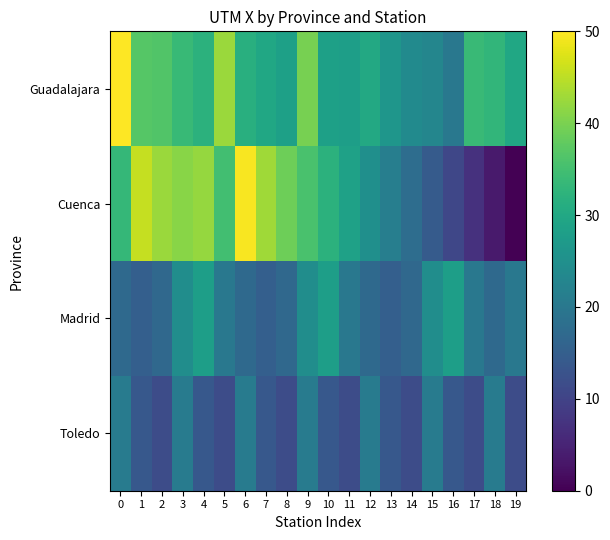

Reading left to right, extract all data points from this chart.

Guadalajara: 0=50.0	1=36.8	2=36.4	3=33.6	4=32.2	5=42.6	6=31.5	7=29.8	8=28.4	9=39.7	10=28.4	11=28.0	12=30.2	13=26.2	14=23.9	15=22.9	16=20.0	17=34.0	18=32.8	19=29.7
Cuenca: 0=33.3	1=45.6	2=42.4	3=41.1	4=42.1	5=34.8	6=49.4	7=42.8	8=39.0	9=35.7	10=32.1	11=28.5	12=25.0	13=21.4	14=17.8	15=14.3	16=10.7	17=7.1	18=3.6	19=0.0
Madrid: 0=17.1	1=15.1	2=16.9	3=24.6	4=28.0	5=20.0	6=17.1	7=15.1	8=16.9	9=24.6	10=28.0	11=20.0	12=17.1	13=15.1	14=16.9	15=24.6	16=28.0	17=20.0	18=17.1	19=20.0
Toledo: 0=20.9	1=13.9	2=11.7	3=20.9	4=13.9	5=11.7	6=20.9	7=13.9	8=11.7	9=20.9	10=13.9	11=11.7	12=20.9	13=13.9	14=11.7	15=20.9	16=13.9	17=11.7	18=20.9	19=11.7